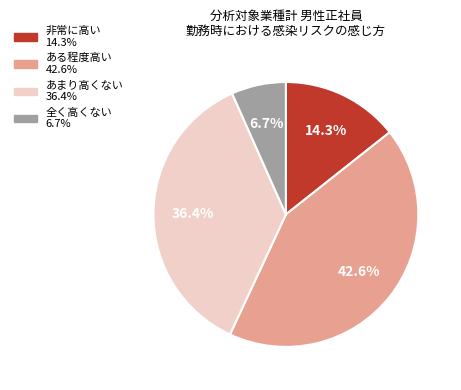

Rank the categories by value from highest to lowest.

ある程度高い, あまり高くない, 非常に高い, 全く高くない